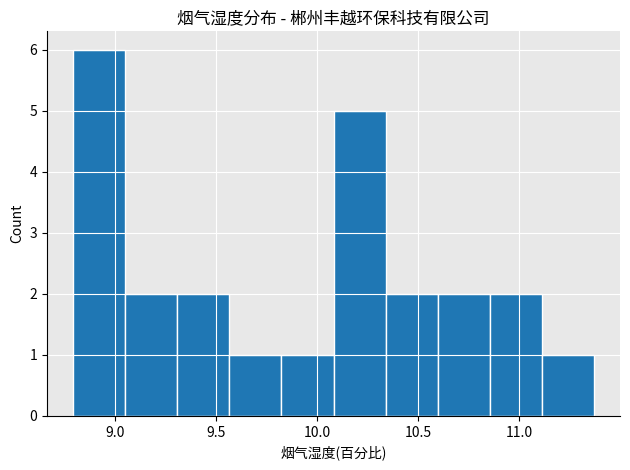

Reading left to right, transcribe this chart: for each bar, give the range it covers on the x-axis and its height. Neither the bar edges nor the heights are printed on the chart, so give them approximately, as read against the axes.

8.80 to 9.05: 6
9.05 to 9.30: 2
9.30 to 9.55: 2
9.55 to 9.80: 1
9.80 to 10.10: 1
10.10 to 10.35: 5
10.35 to 10.60: 2
10.60 to 10.85: 2
10.85 to 11.10: 2
11.10 to 11.35: 1